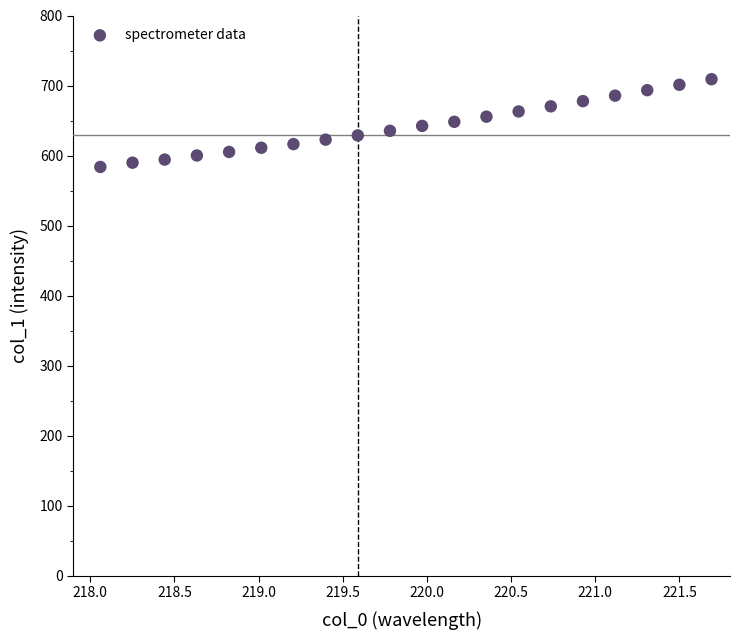

What is the range of X values (max minus min)?

3.6